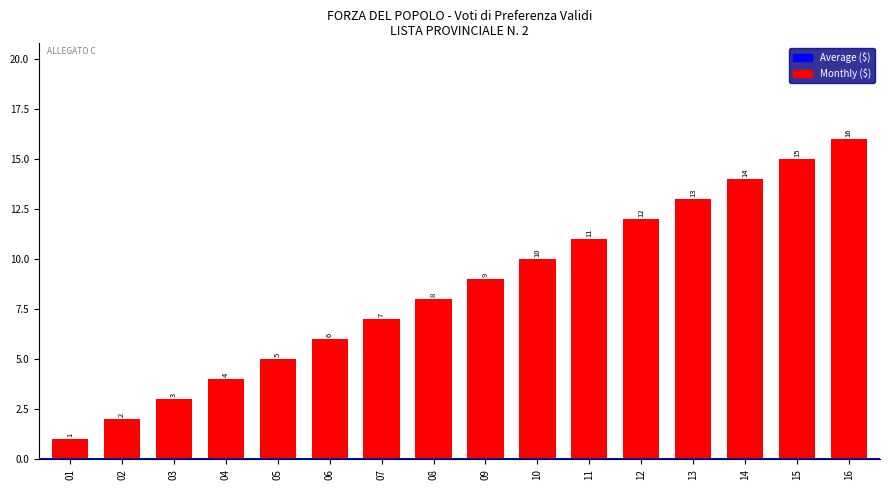

Where is the data nearest to the value 8?

08